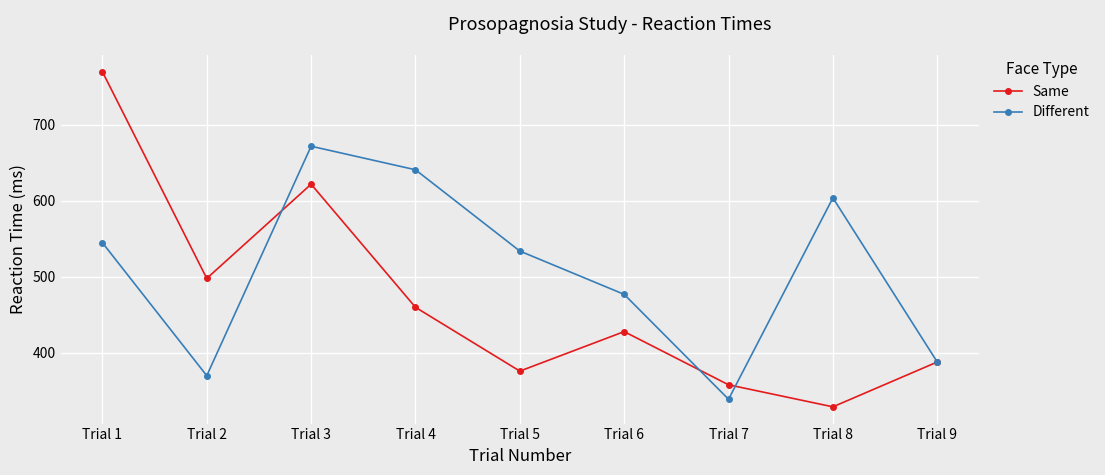

What is the difference between the maximum and second lowest values in the Same series?

412